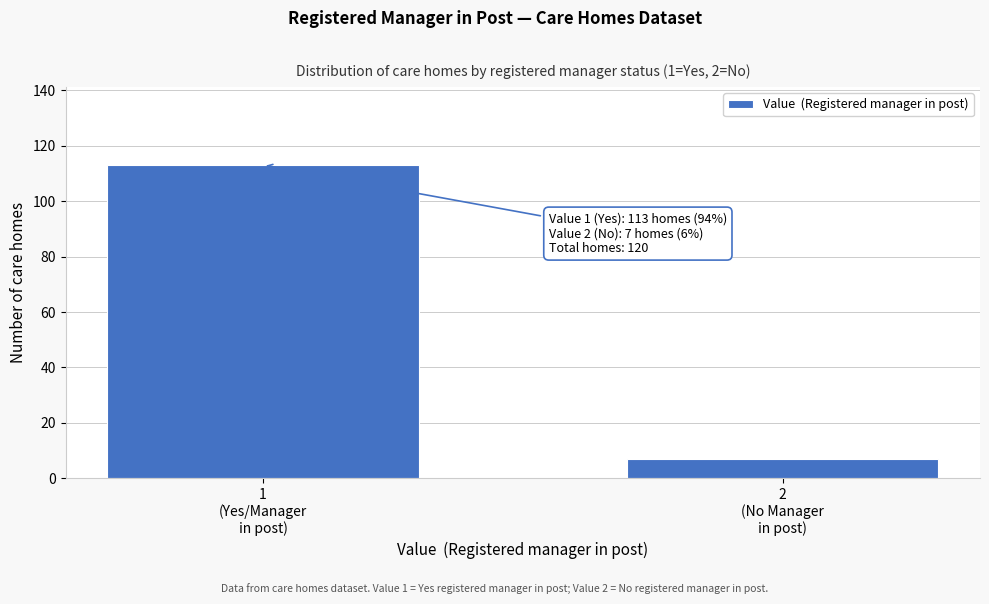

Reading left to right, what are all the values shown in this chart?

113	7